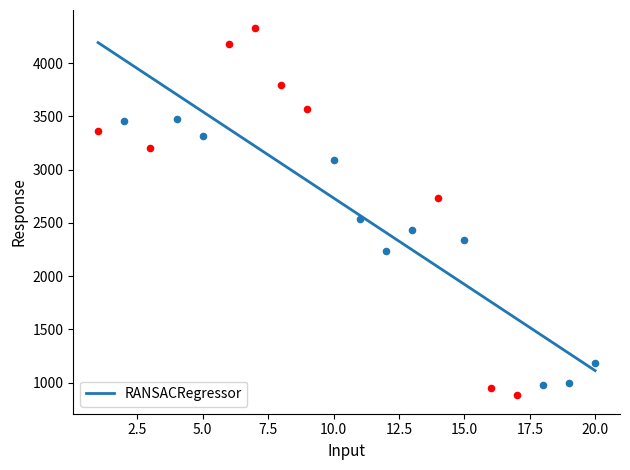

What is the highest value of the RANSACRegressor series?

4191.6